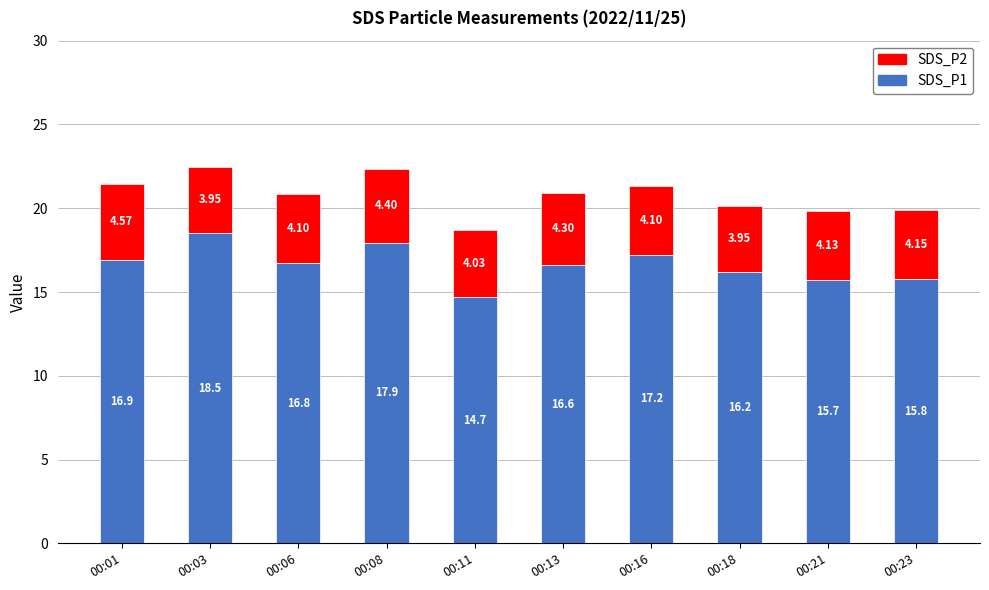

What is the difference between the SDS_P1 values at 00:06 and 00:23?

1.0